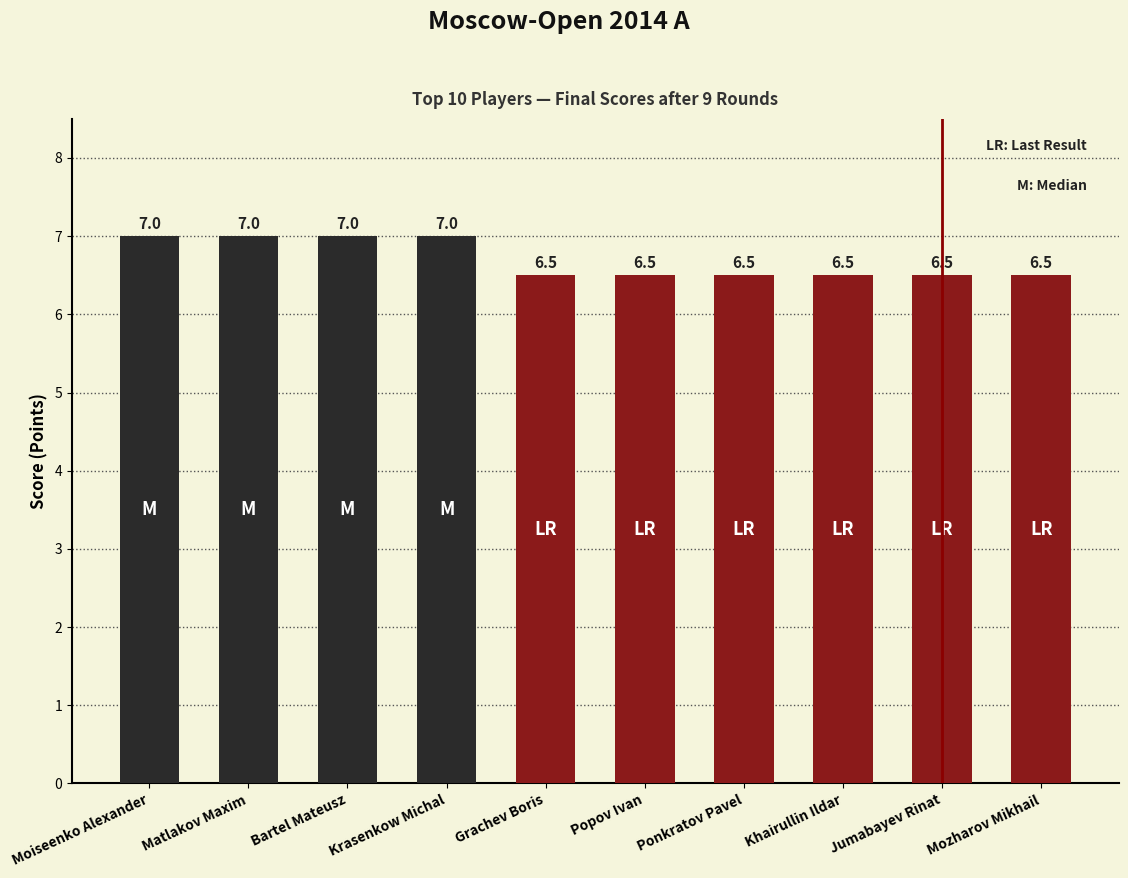

Count the values in the range 6 to 7.

10